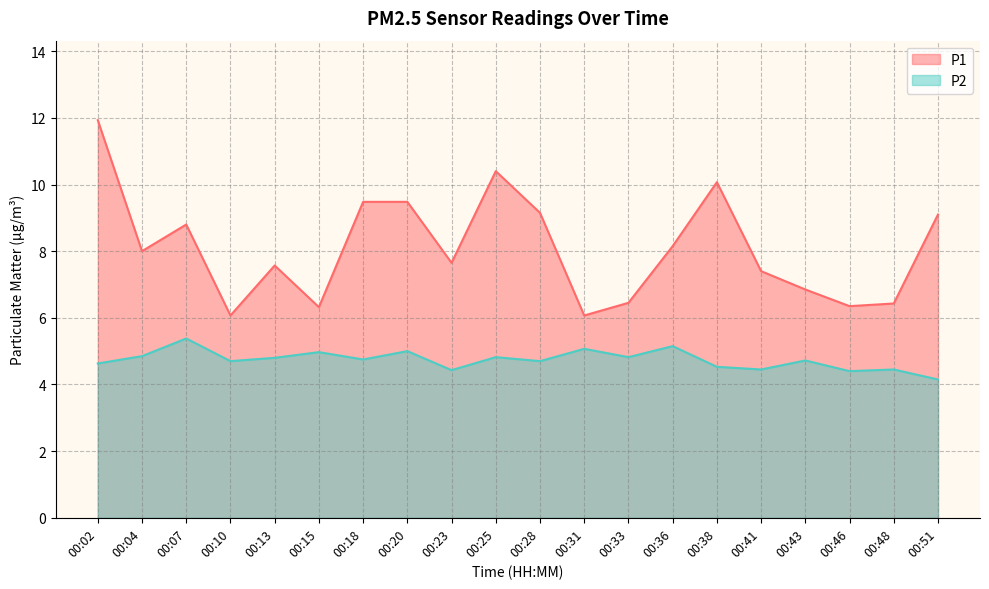

What is the approximate value of P1 at 00:28?

9.2